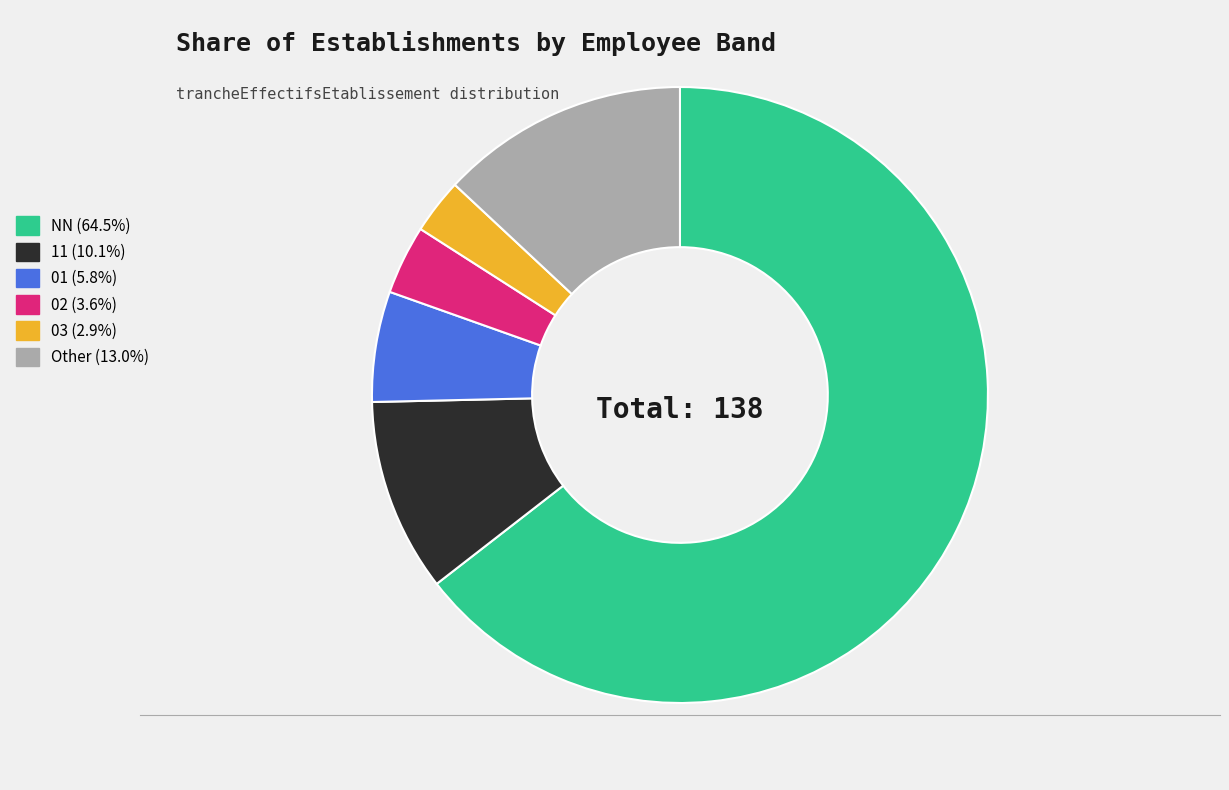

Between Other and 03, which is larger?

Other